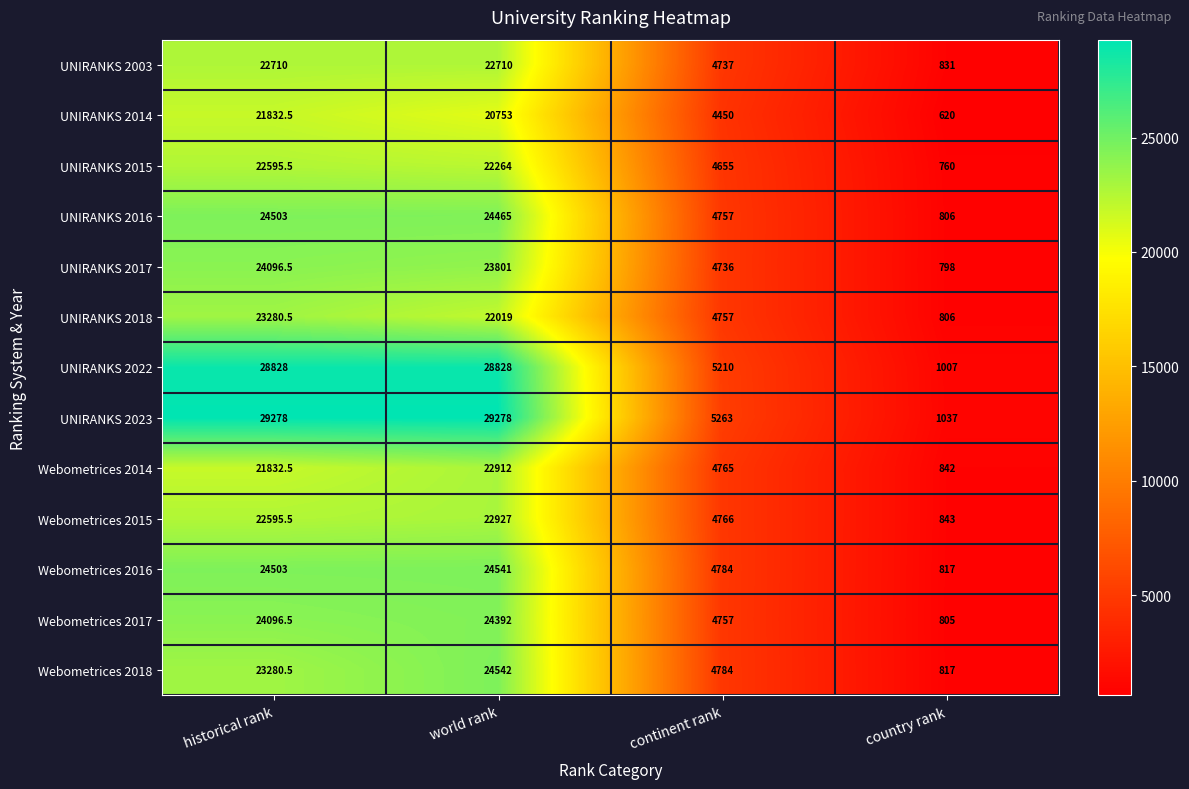

What is the approximate value of UNIRANKS 2023 at country rank?

1037.0